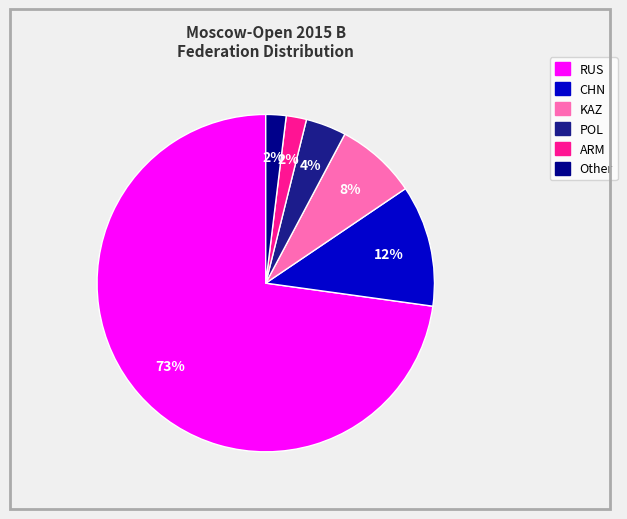

What is the ratio of the value at KAZ to the value at CHN?

0.7